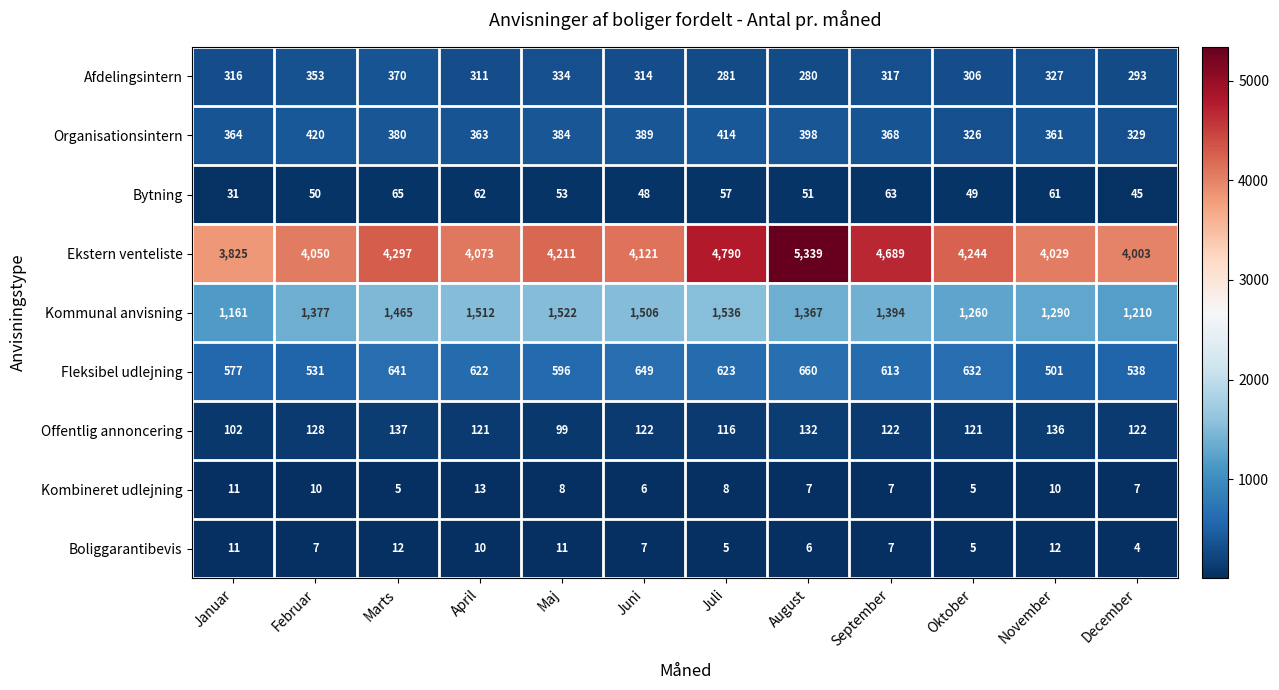

What is the approximate value of Bytning at Oktober, to the nearest 5?

50